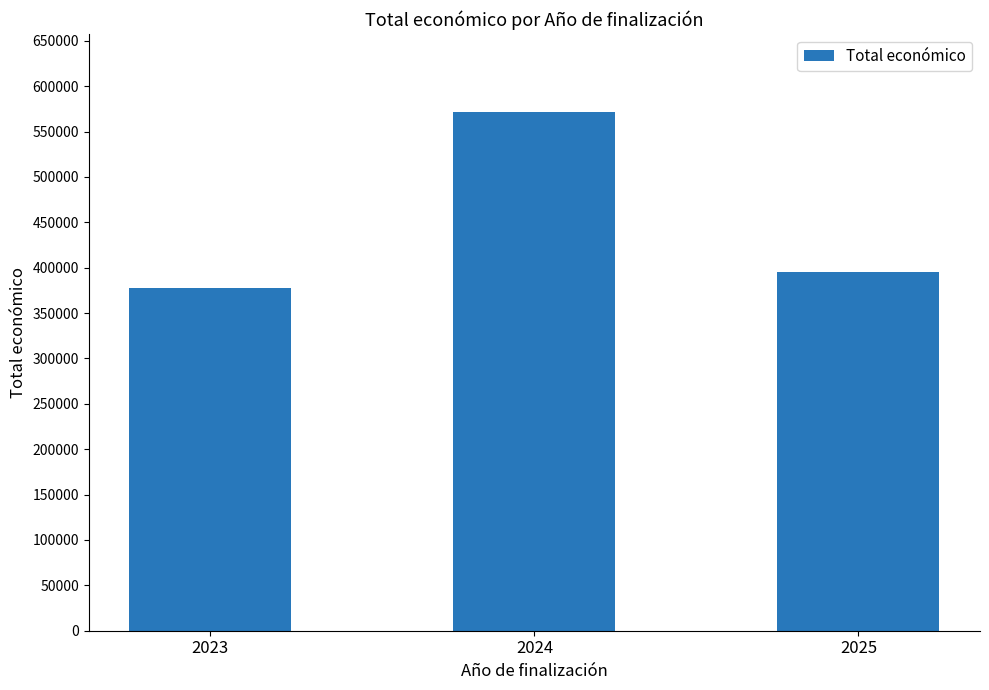

Which category has the lowest value across all series?

2023